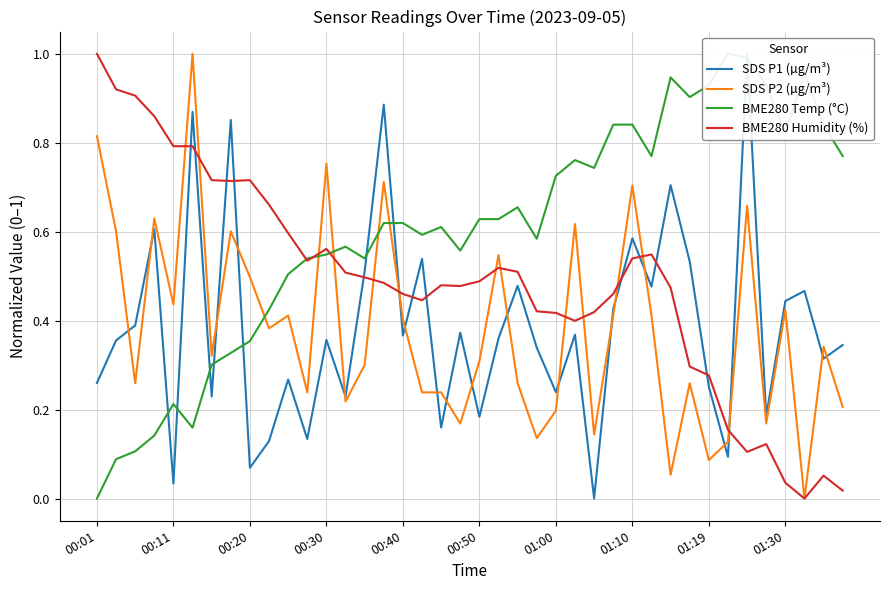

Is it true that SDS P2 (µg/m³) equals 0.7 at 00:40?

False